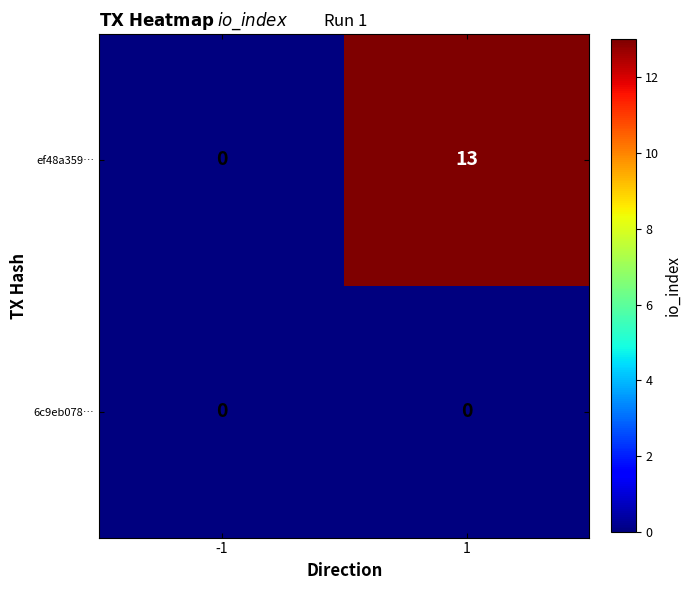

Which series has the largest total across all categories?

ef48a359…